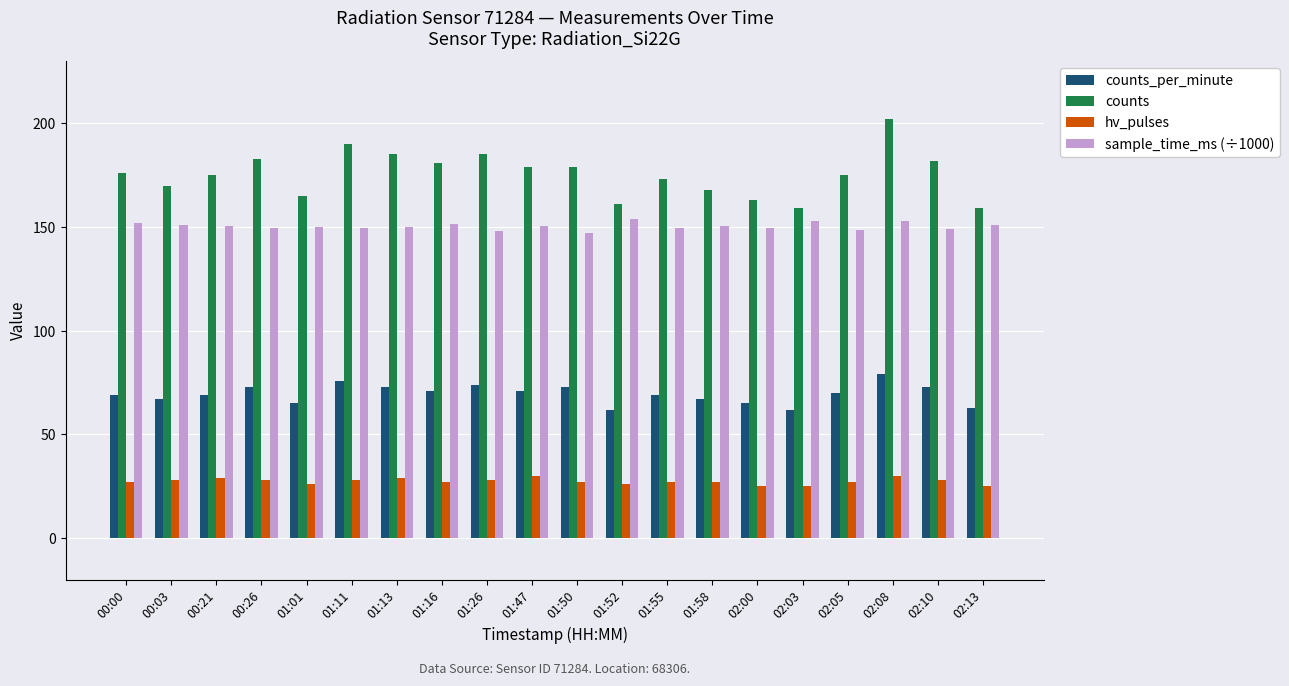

What is the label of the 16th bar from the left?

02:03